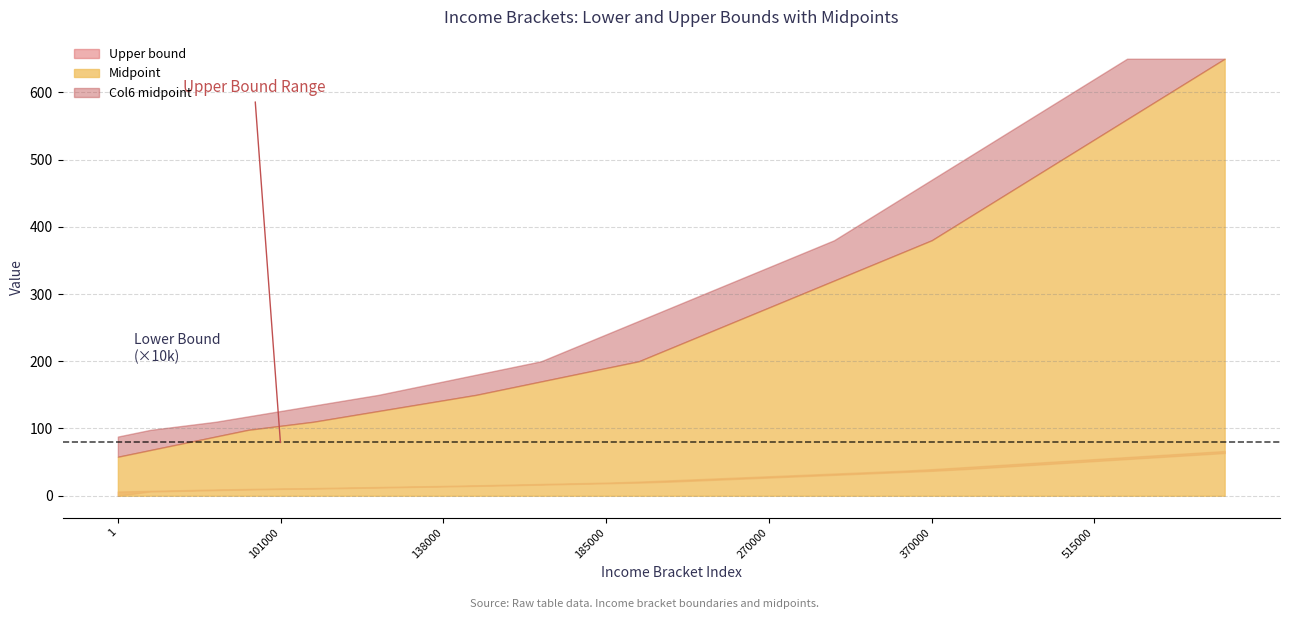

True or false: Col6 midpoint has a value of 307 at 175000.

False